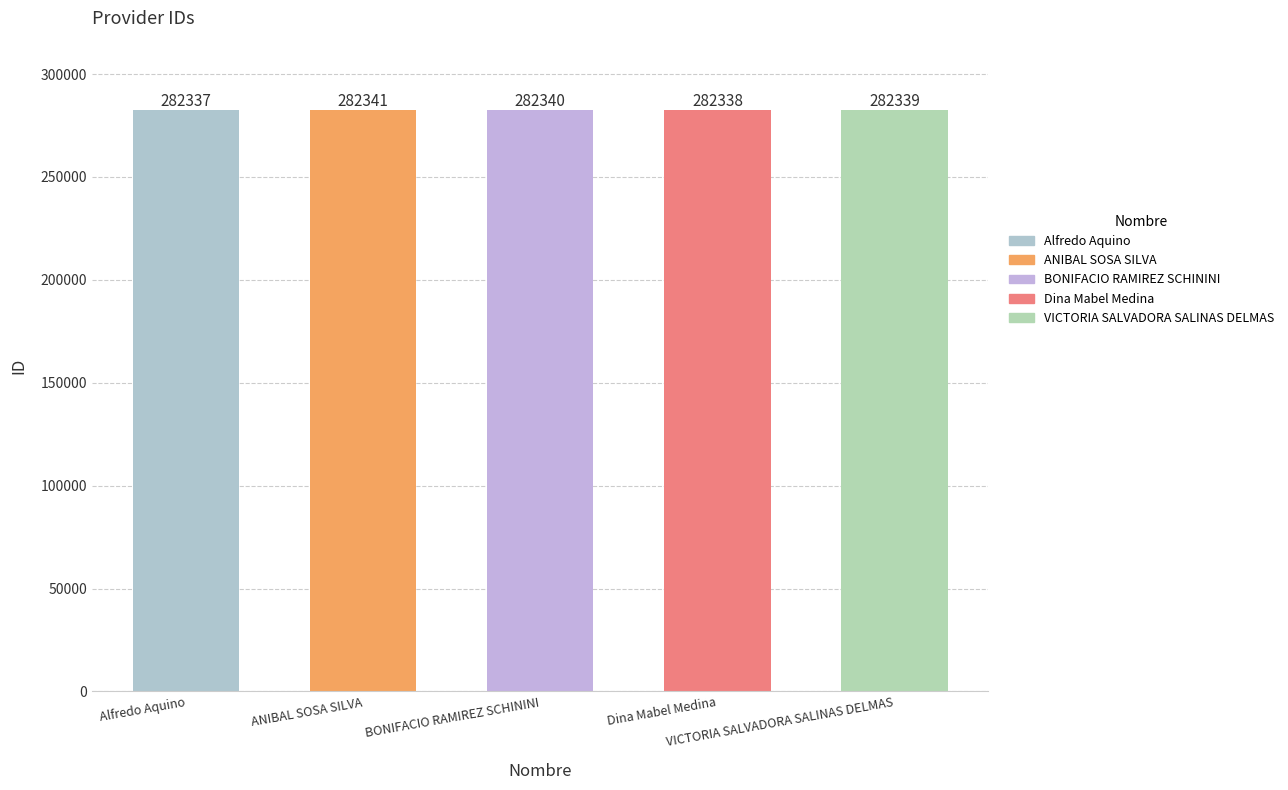

What is the difference between the second highest and minimum values?

3